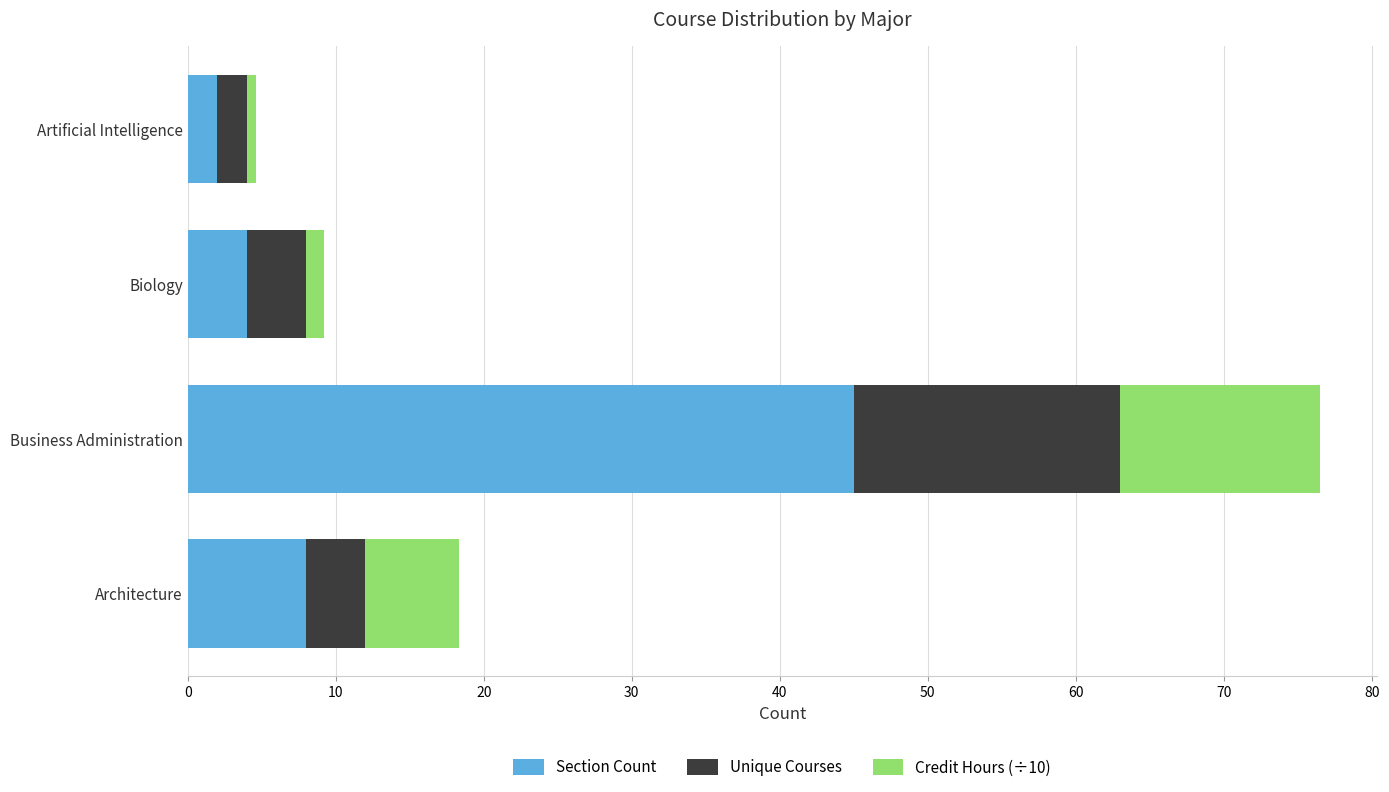

At which category is the sum across all series the highest?

Business Administration